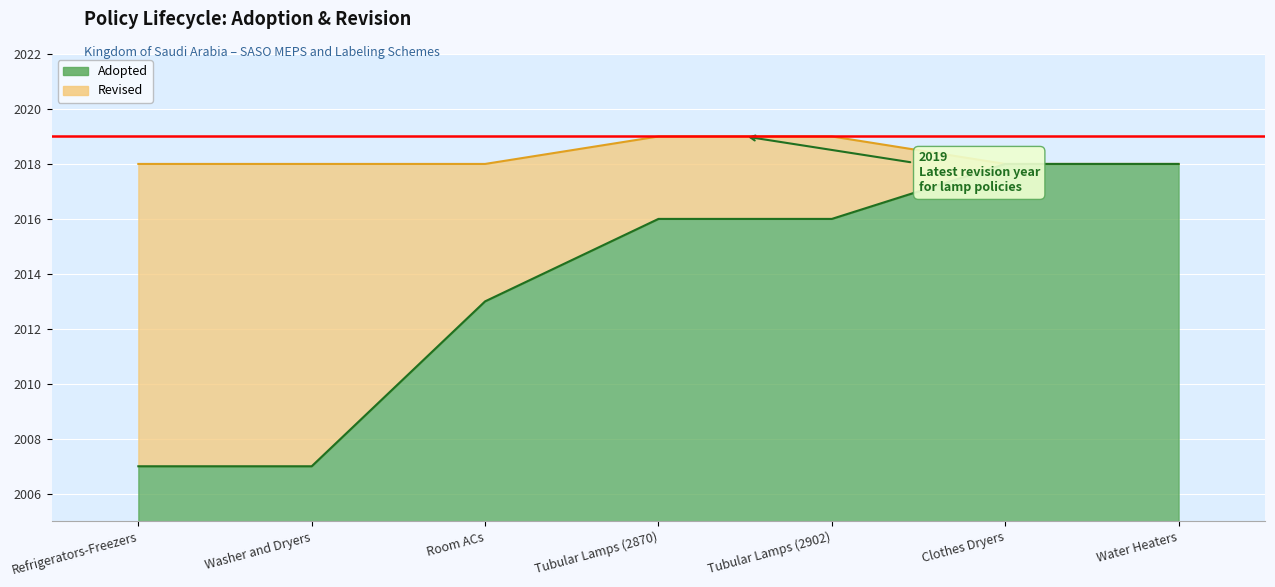

Which series changed the most between 2007 and 2018?

Adopted